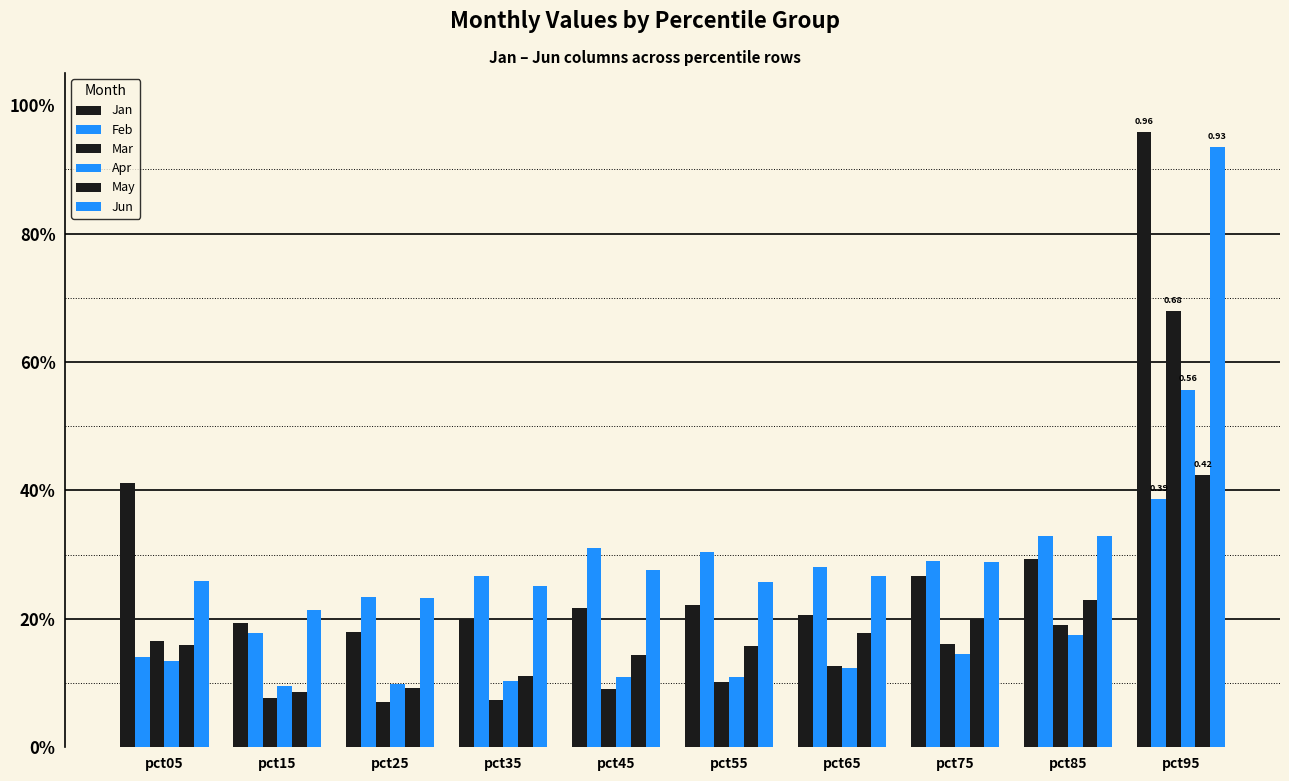

Reading left to right, what are all the values shown in this chart?

Jan: pct05=0.4	pct15=0.2	pct25=0.2	pct35=0.2	pct45=0.2	pct55=0.2	pct65=0.2	pct75=0.3	pct85=0.3	pct95=1.0
Feb: pct05=0.1	pct15=0.2	pct25=0.2	pct35=0.3	pct45=0.3	pct55=0.3	pct65=0.3	pct75=0.3	pct85=0.3	pct95=0.4
Mar: pct05=0.2	pct15=0.1	pct25=0.1	pct35=0.1	pct45=0.1	pct55=0.1	pct65=0.1	pct75=0.2	pct85=0.2	pct95=0.7
Apr: pct05=0.1	pct15=0.1	pct25=0.1	pct35=0.1	pct45=0.1	pct55=0.1	pct65=0.1	pct75=0.1	pct85=0.2	pct95=0.6
May: pct05=0.2	pct15=0.1	pct25=0.1	pct35=0.1	pct45=0.1	pct55=0.2	pct65=0.2	pct75=0.2	pct85=0.2	pct95=0.4
Jun: pct05=0.3	pct15=0.2	pct25=0.2	pct35=0.3	pct45=0.3	pct55=0.3	pct65=0.3	pct75=0.3	pct85=0.3	pct95=0.9